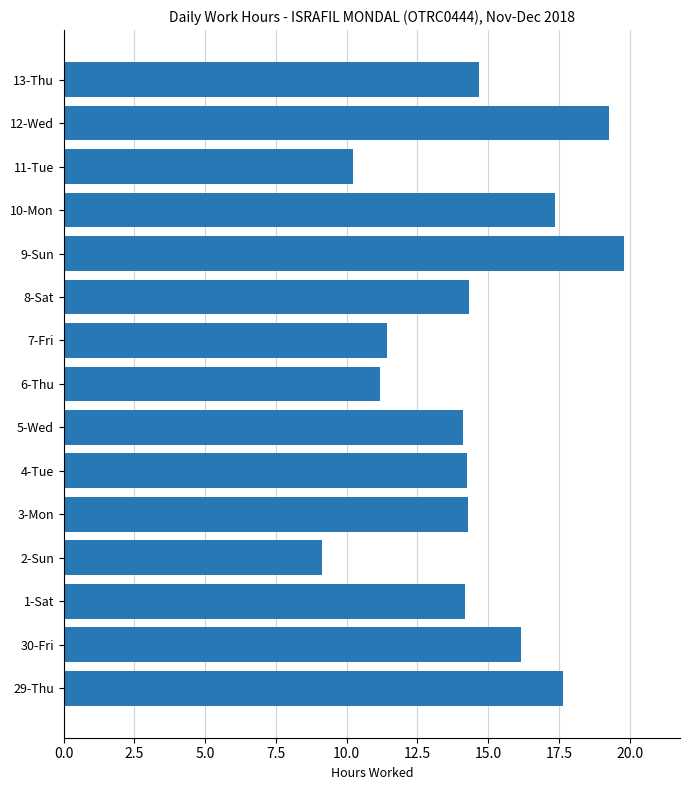

What is the average value?

14.5